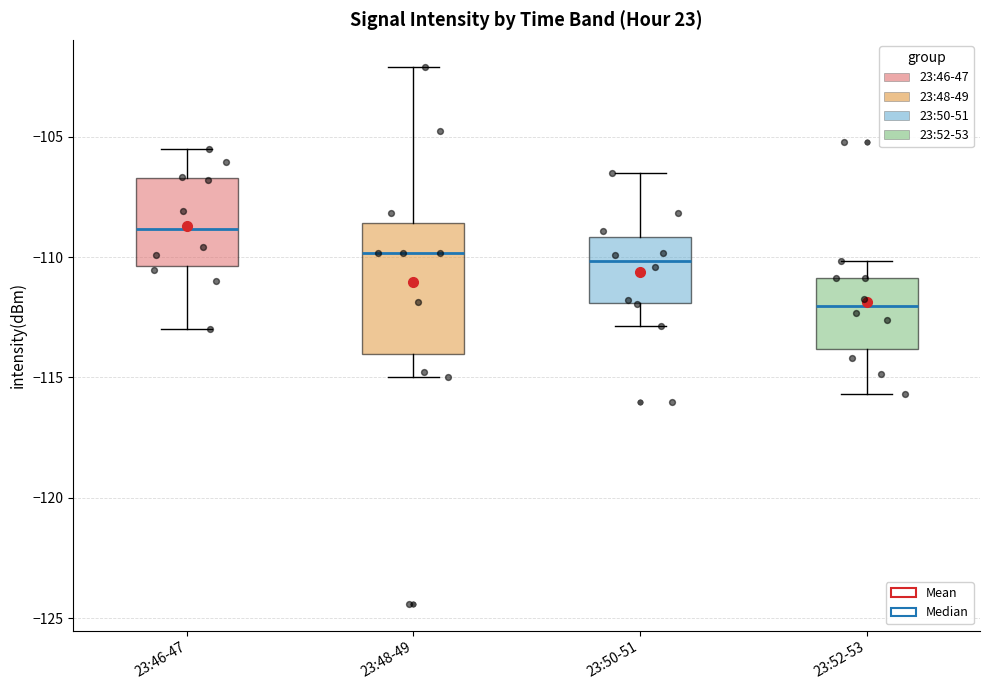

Where does the median line of the box for 23:50-51 sit on the y-axis? The values are not printed on the chart, so give them approximately, as read against the axis.

-110.0